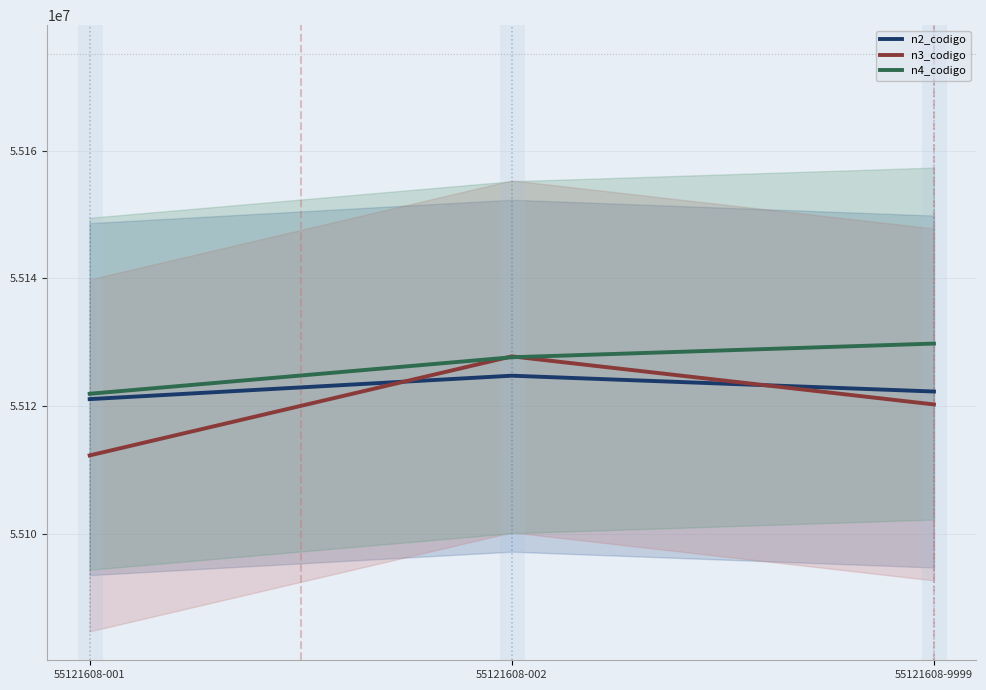

Is it true that n4_codigo equals 78888206.7 at 55121608-001?

False